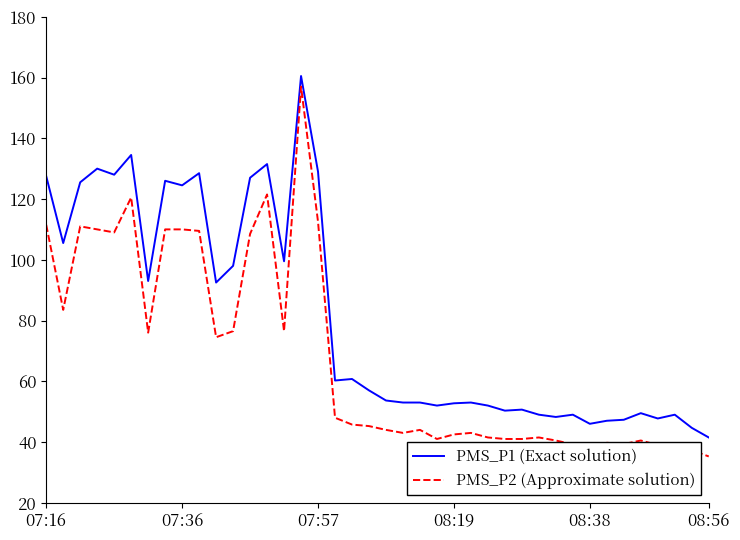

Rank the series by their average value, from highest to lowest.

PMS_P1 (Exact solution), PMS_P2 (Approximate solution)